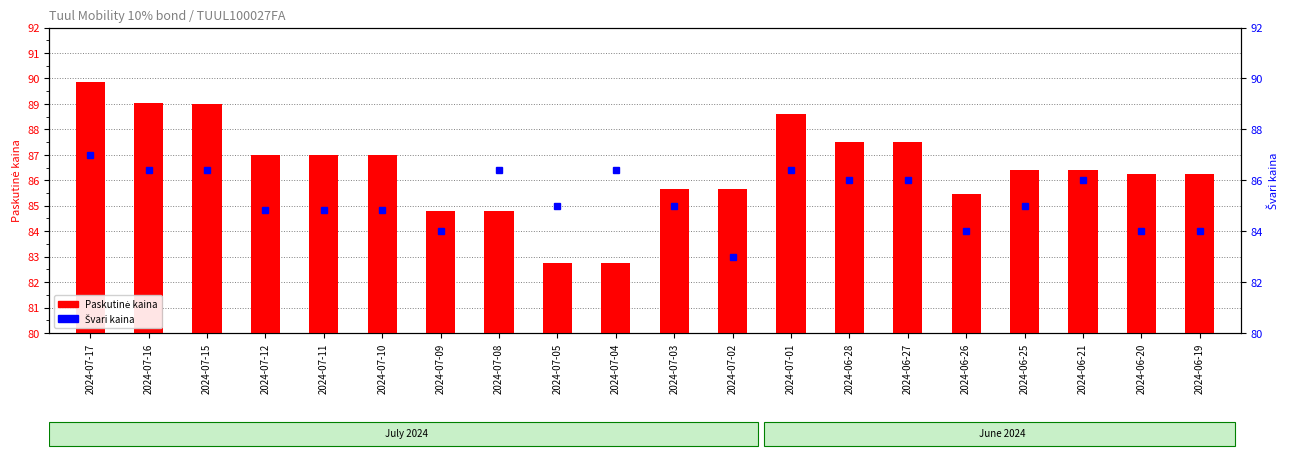

What is the smallest value displayed?

82.8